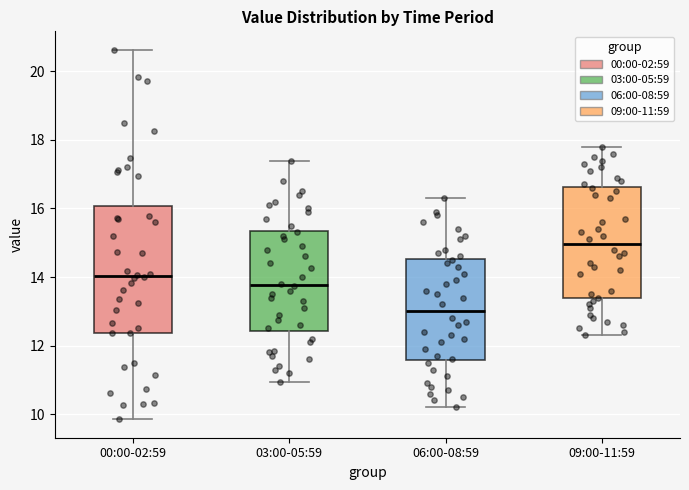

Where does the median line of the box for 09:00-11:59 sit on the y-axis? The values are not printed on the chart, so give them approximately, as read against the axis.

15.0